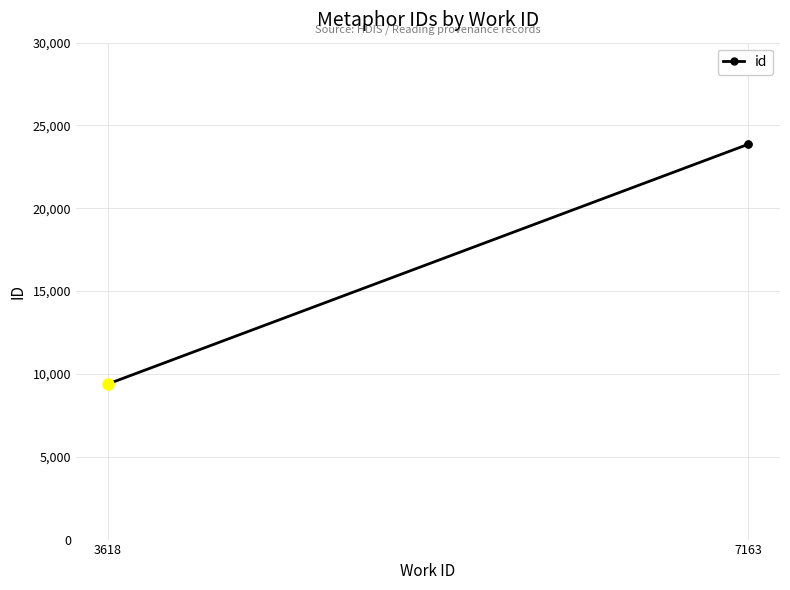

How many distinct data groups are displayed?

1